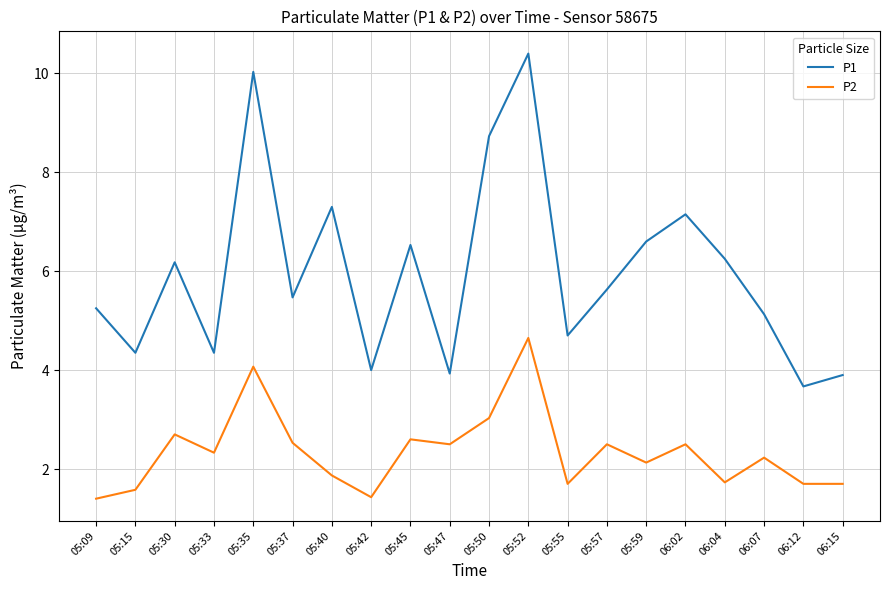

Which series changed the most between 05:45 and 06:15?

P1